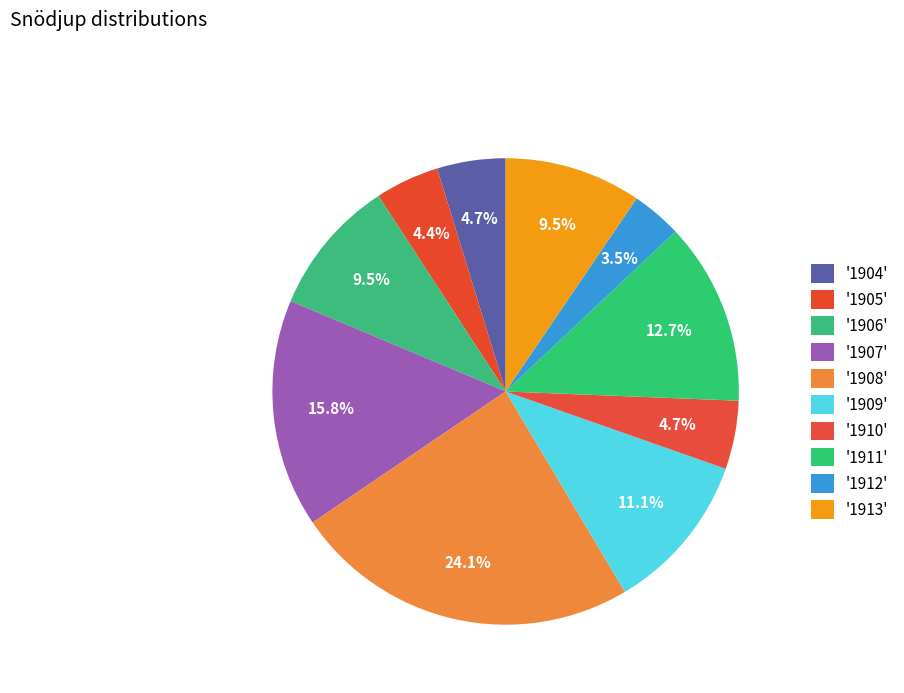

Which slice is the largest?

1908